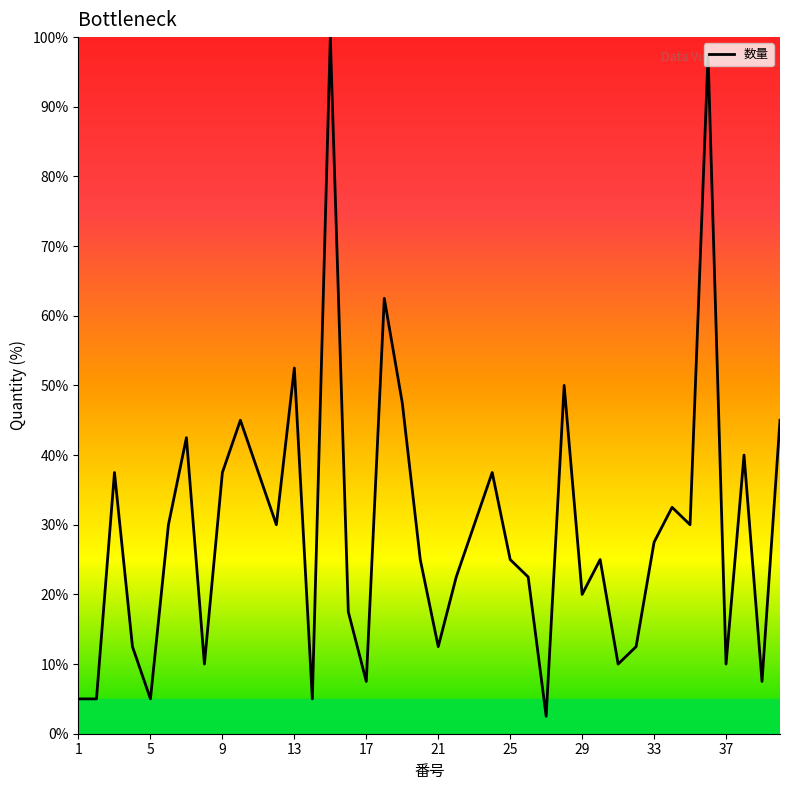

What is the average value?

29.4